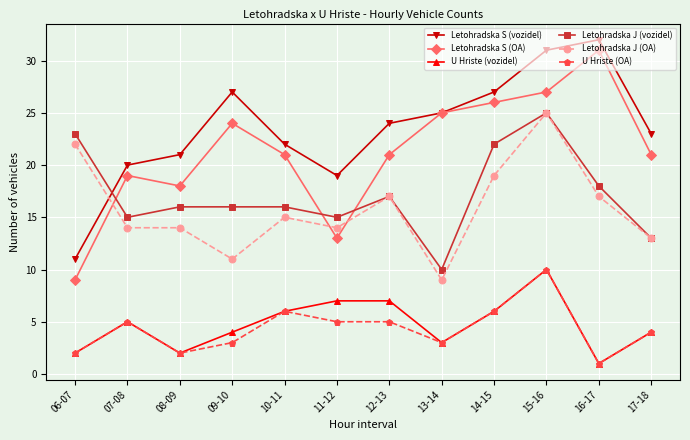

True or false: U Hriste (OA) and Letohradska J (vozidel) cross at least once.

False